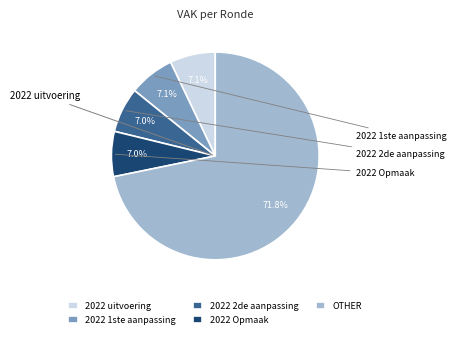

Is there a majority slice in this chart?

Yes